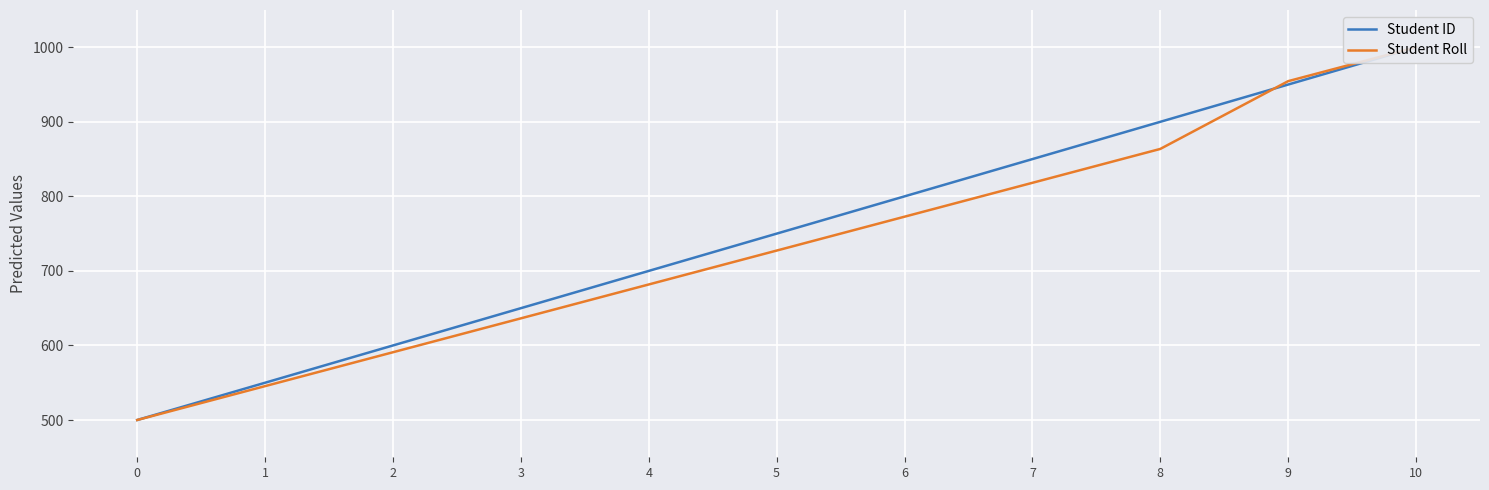

What is the total value across all series at 3?

1286.4